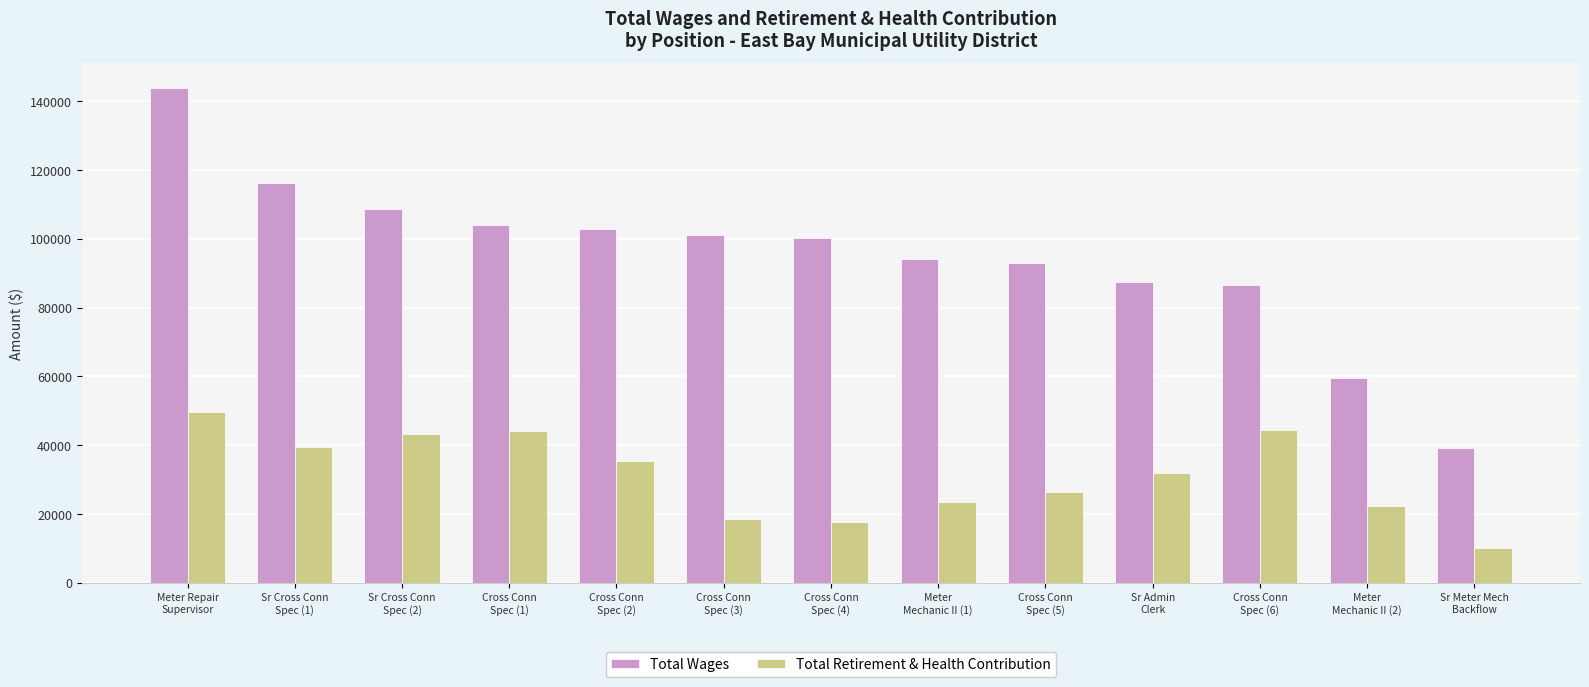

What is the label of the 2nd bar from the right?

Meter
Mechanic II (2)